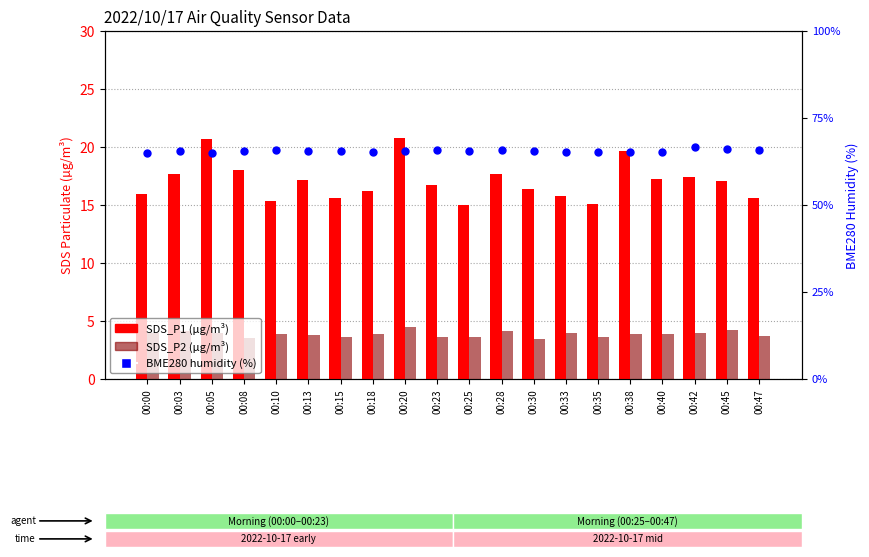

What is the total value across all series at 00:40?

86.4